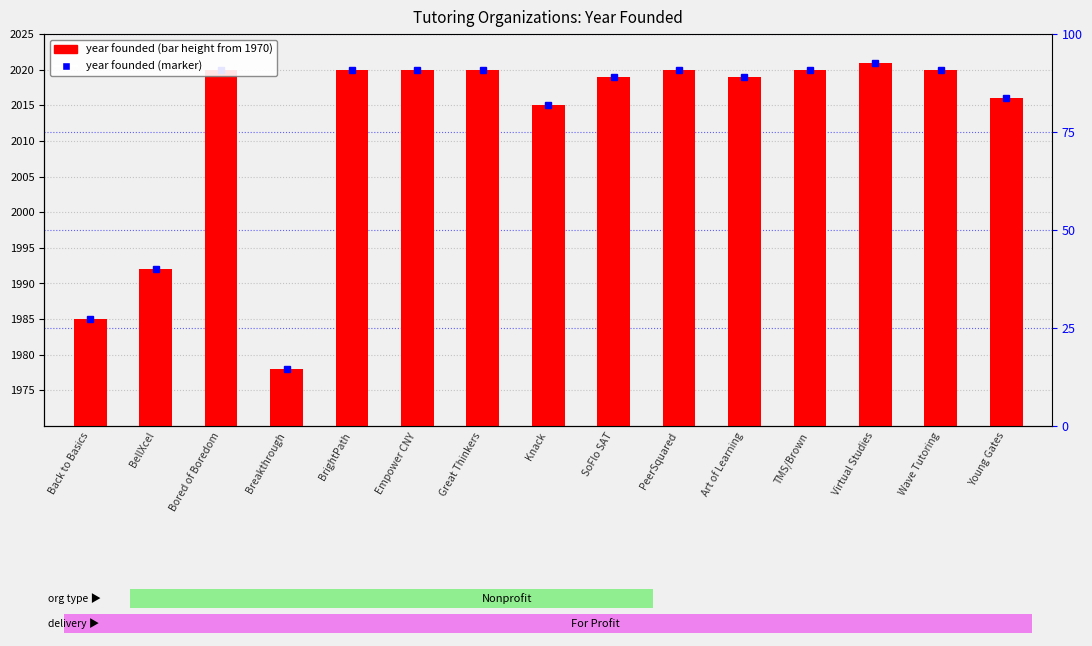

Reading left to right, list all the values displayed in this chart.

Back to Basics=15	BellXcel=22	Bored of Boredom=50	Breakthrough=8	BrightPath=50	Empower CNY=50	Great Thinkers=50	Knack=45	SoFlo SAT=49	PeerSquared=50	Art of Learning=49	TMS/Brown=50	Virtual Studies=51	Wave Tutoring=50	Young Gates=46